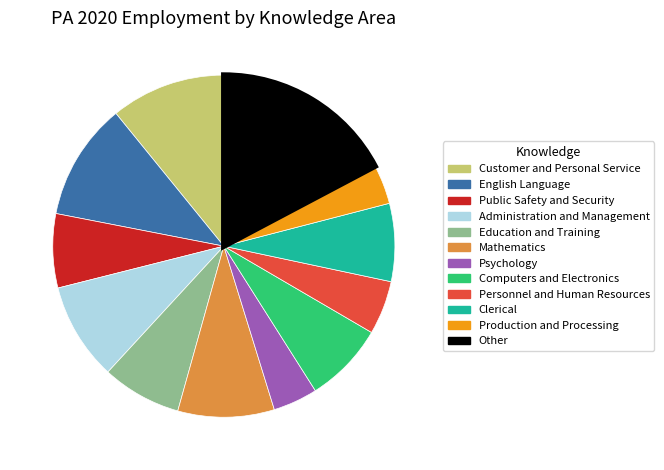

Between Education and Training and English Language, which is larger?

English Language